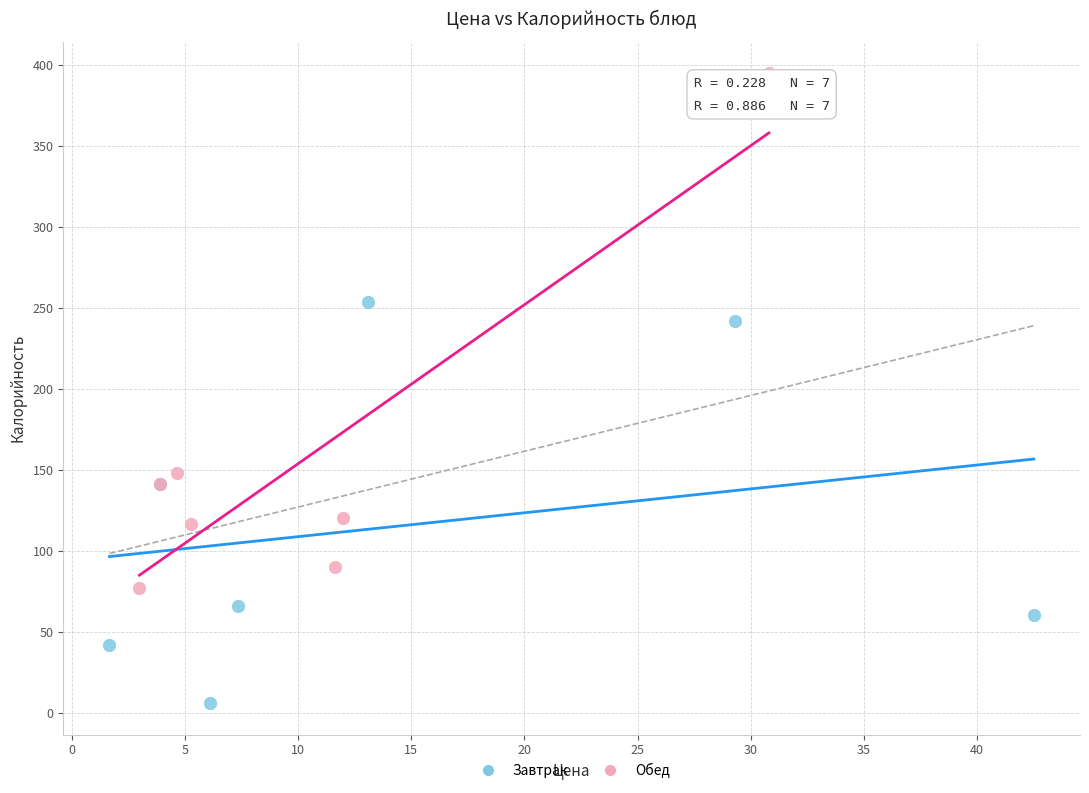

Which series reaches the minimum Y coordinate?

Завтрак